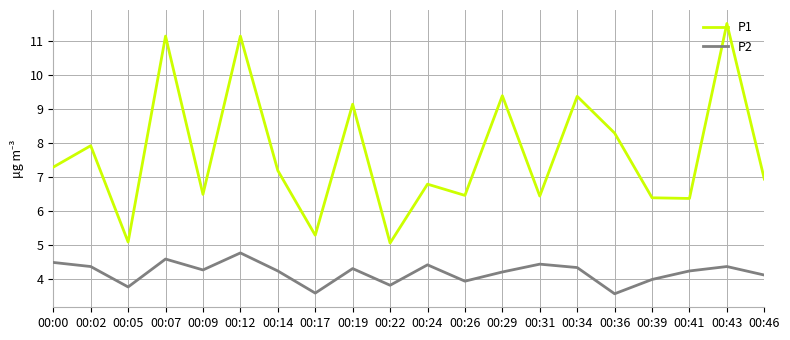

True or false: P1 and P2 cross at least once.

False